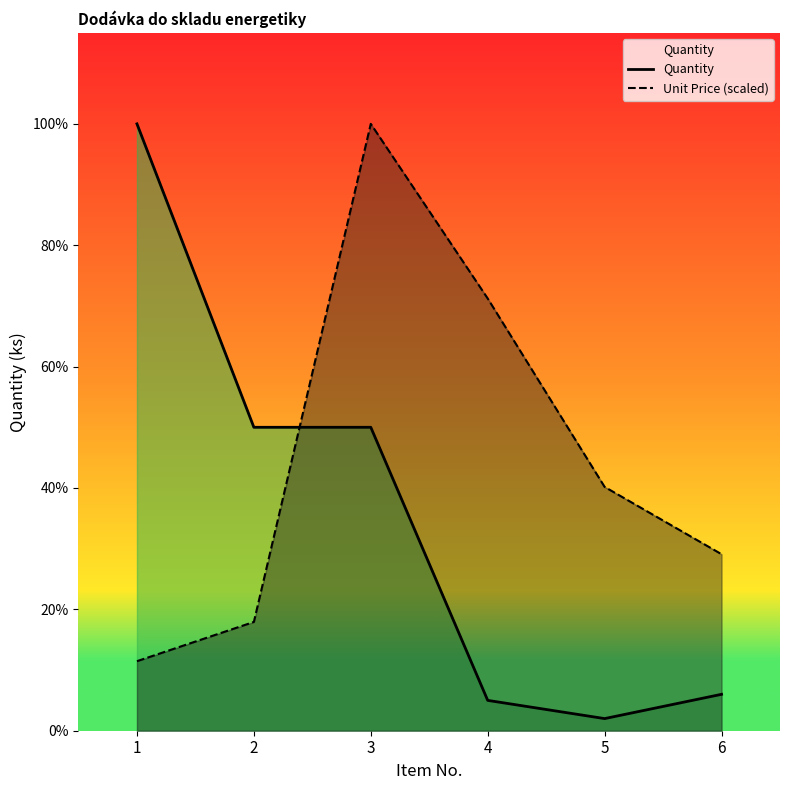

At which label does Unit Price (scaled) first exceed 40?

3